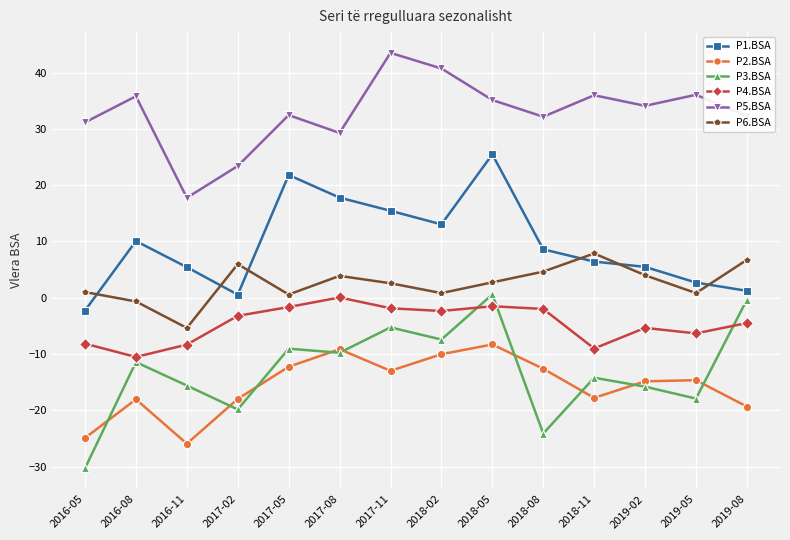

What is the label of the 12th point from the right?

2016-11